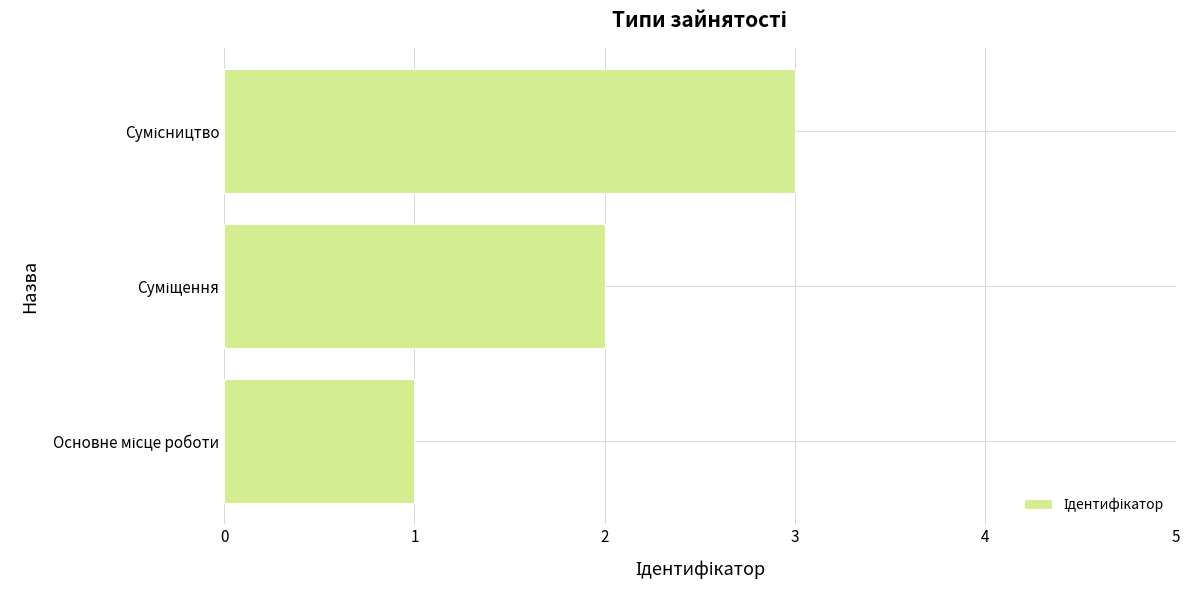

What is the sum of all values?

6